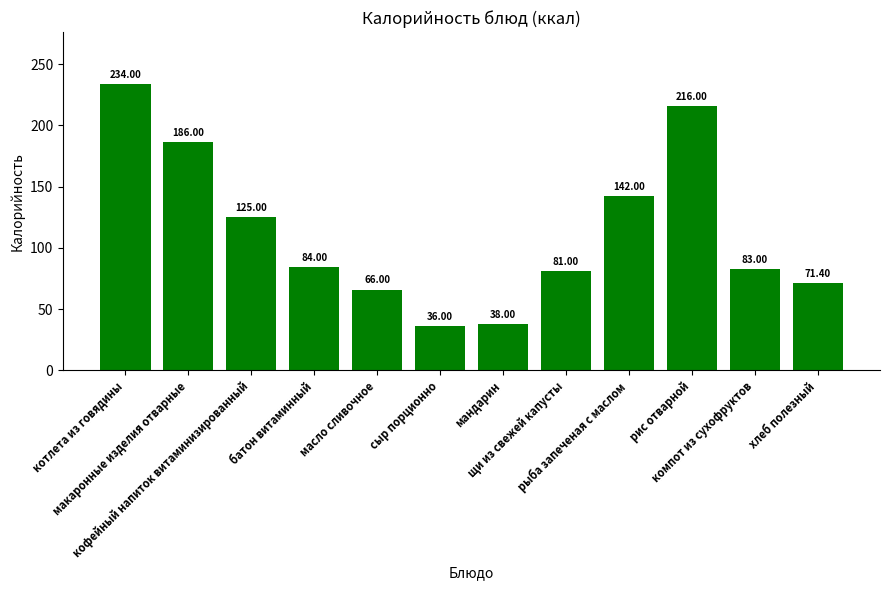

Between рыба запеченая с маслом and сыр порционно, which is larger?

рыба запеченая с маслом